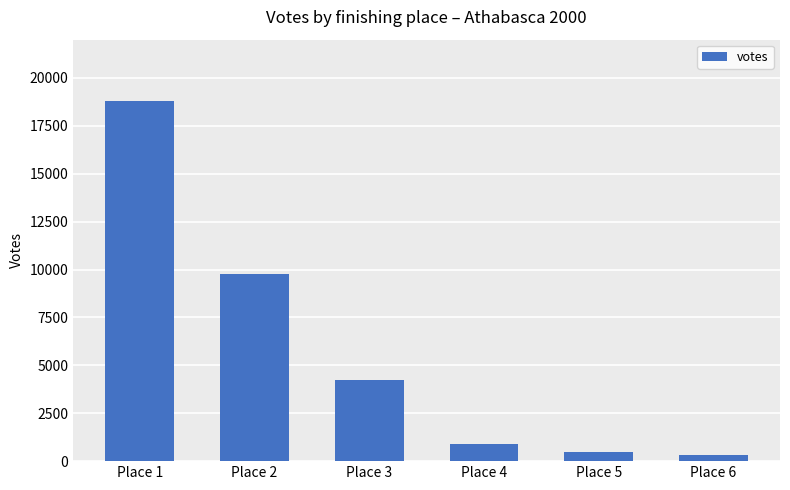

Is it true that the value at Place 6 is 345?

True